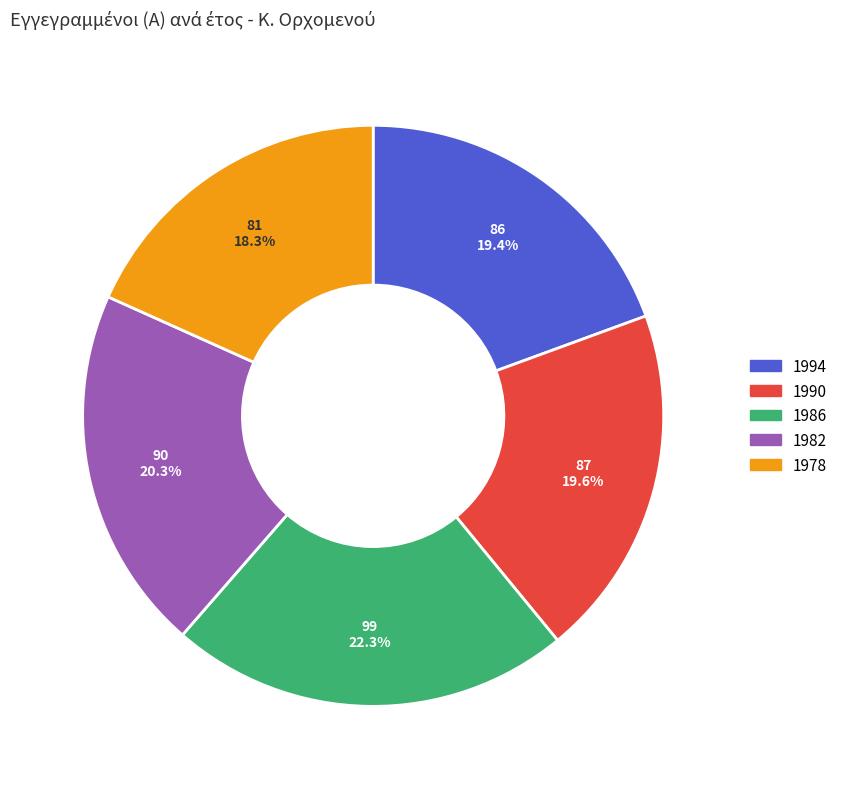

Count the number of slices in the pie.

5